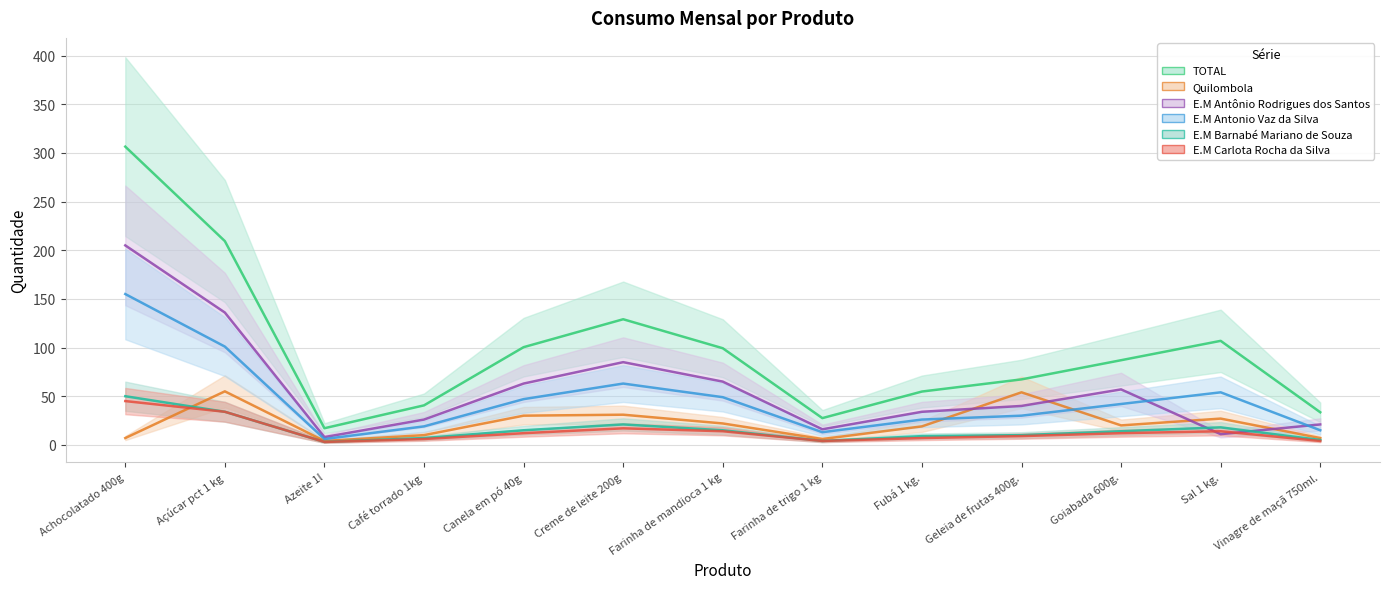

List the series in order of their peak value, highest first.

TOTAL, E.M Antônio Rodrigues dos Santos, E.M Antonio Vaz da Silva, Quilombola, E.M Barnabé Mariano de Souza, E.M Carlota Rocha da Silva